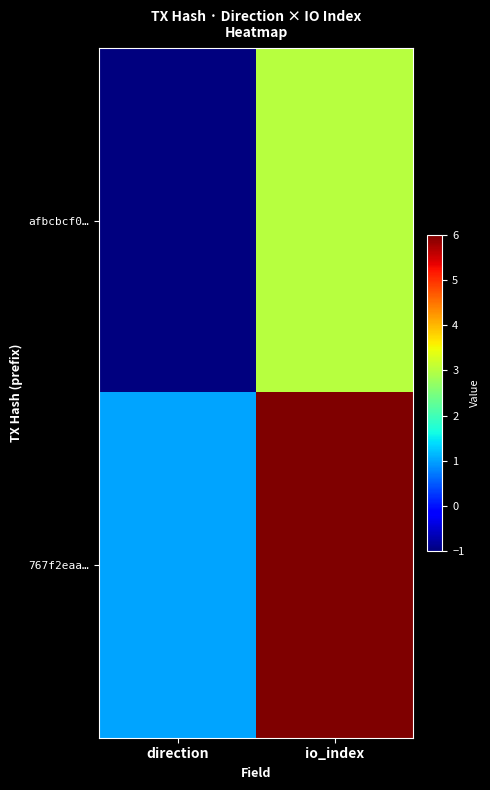

Rank the series by their maximum value, from lowest to highest.

afbcbcf0…, 767f2eaa…